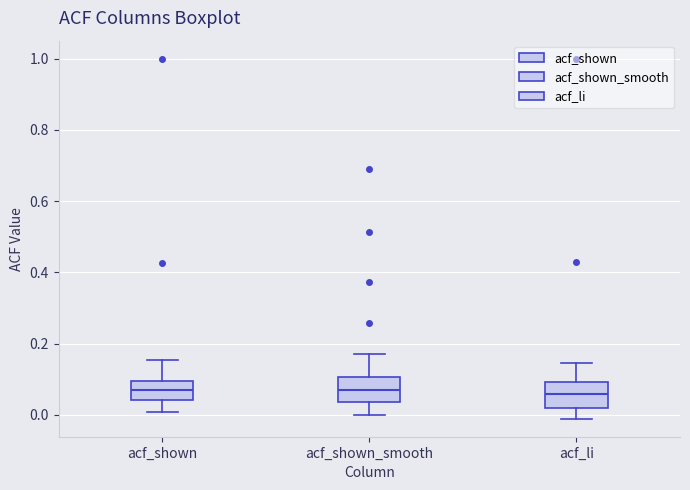

Reading left to right, transcribe this box plot: for each box, give where its median line is, the range the box spans, and where its two whiskers end, as read against the y-axis. The values are not printed on the chart, so give them approximately, as read against the axis.

acf_shown: median 0.08, box 0.04 to 0.10, whiskers 0.00 to 0.16
acf_shown_smooth: median 0.06, box 0.04 to 0.10, whiskers 0.00 to 0.18
acf_li: median 0.06, box 0.02 to 0.10, whiskers -0.02 to 0.14